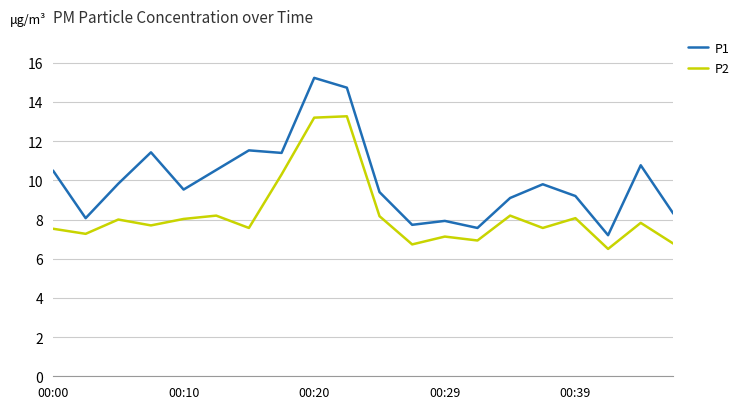

Which series has the largest range (max minus min)?

P1